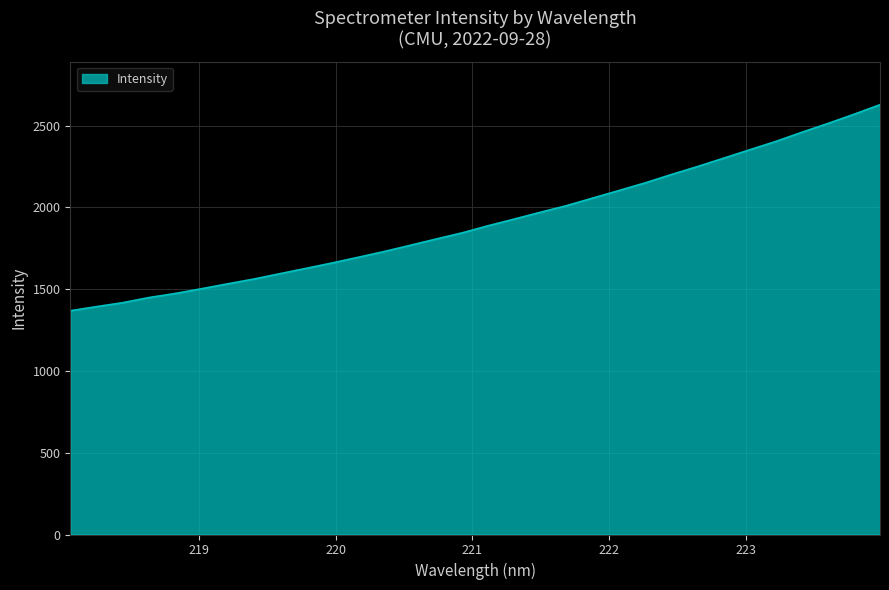

What is the greatest value displayed?

2628.6